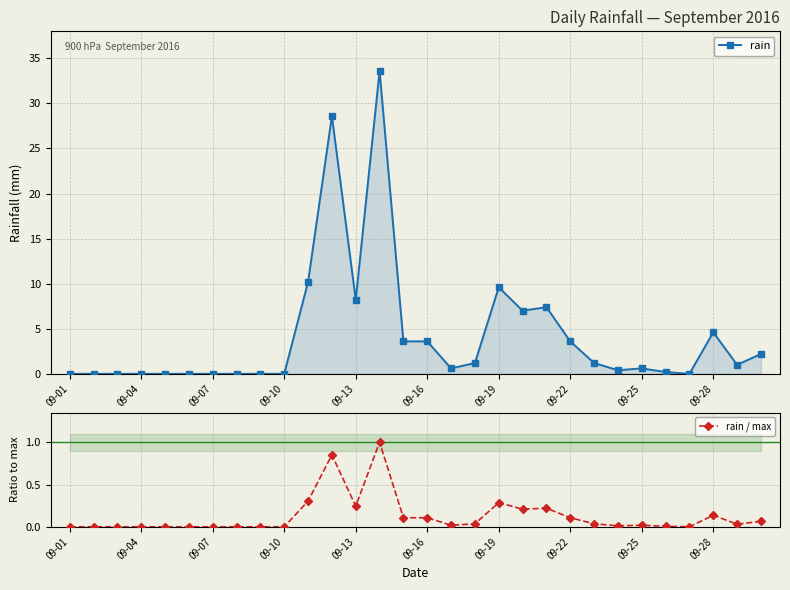

Count the number of categories in the chart.

30